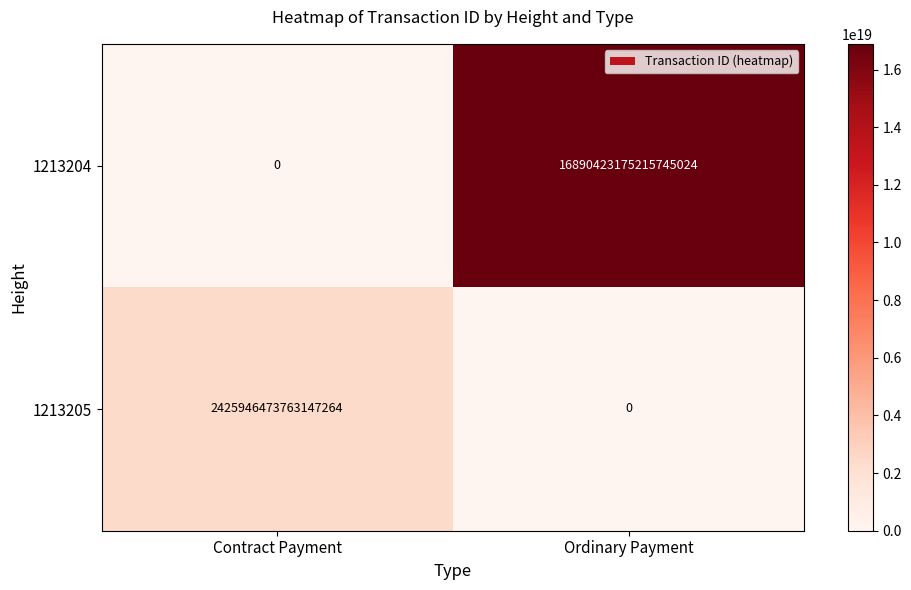

Is it true that 1213205 equals 2425946473763147264 at Contract Payment?

True